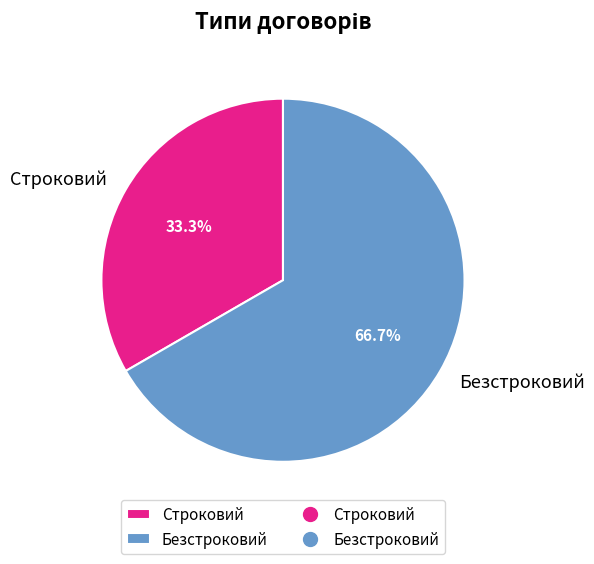

What is the majority slice?

Безстроковий